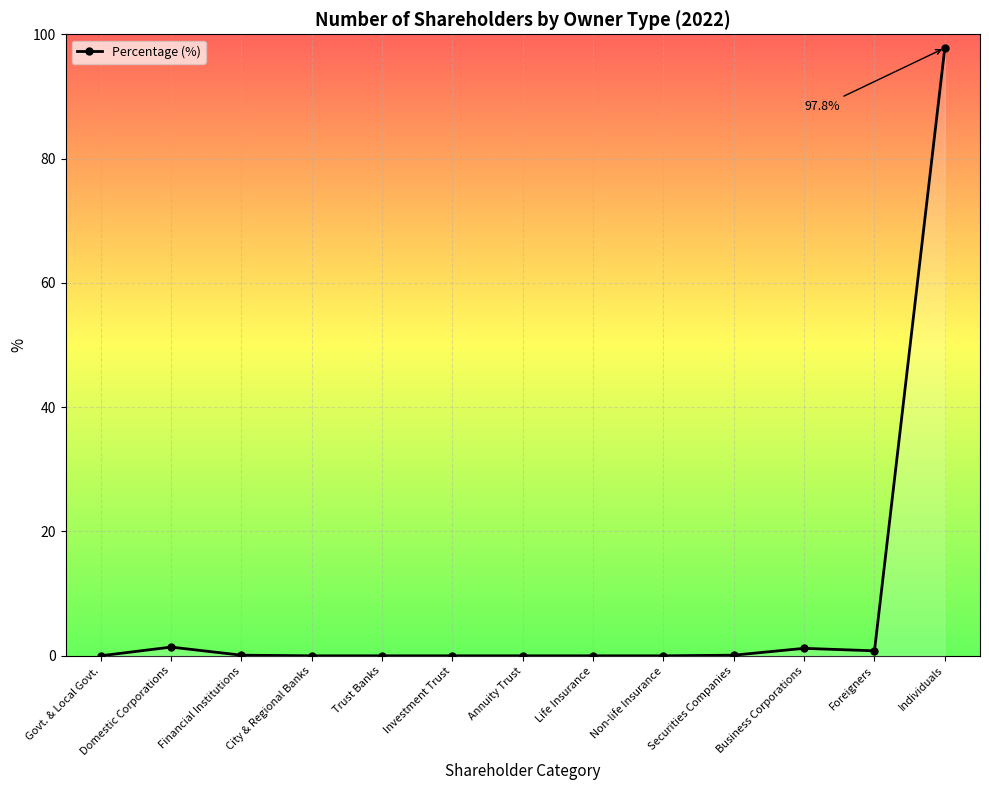

What is the difference between the maximum and minimum values?

97.8